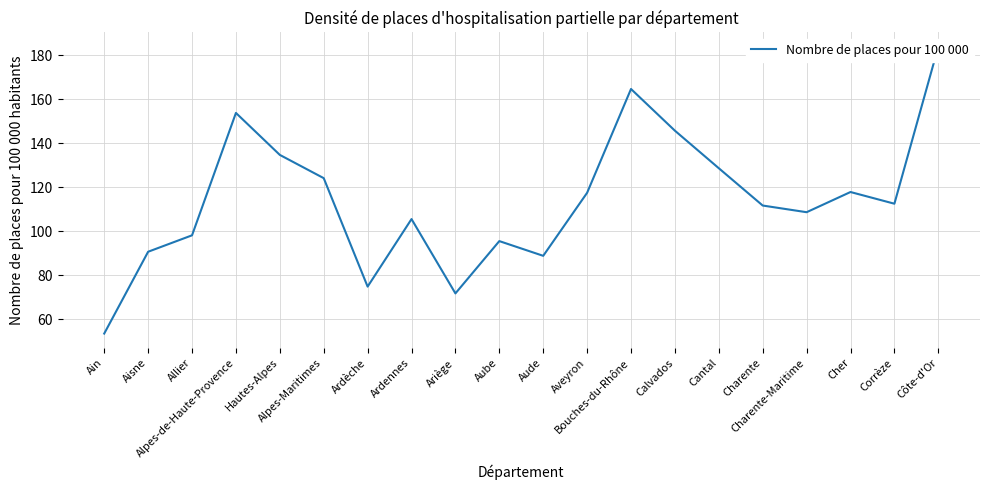

True or false: the data shows 134.7 at Hautes-Alpes.

True